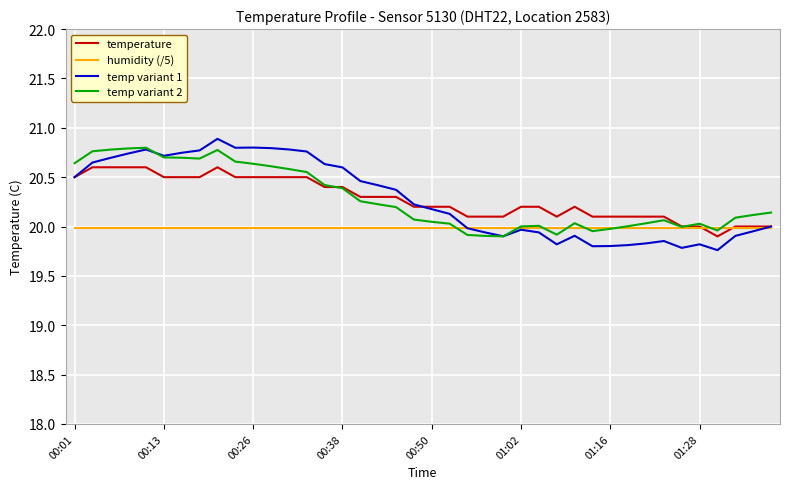

What is the greatest value displayed?

20.9